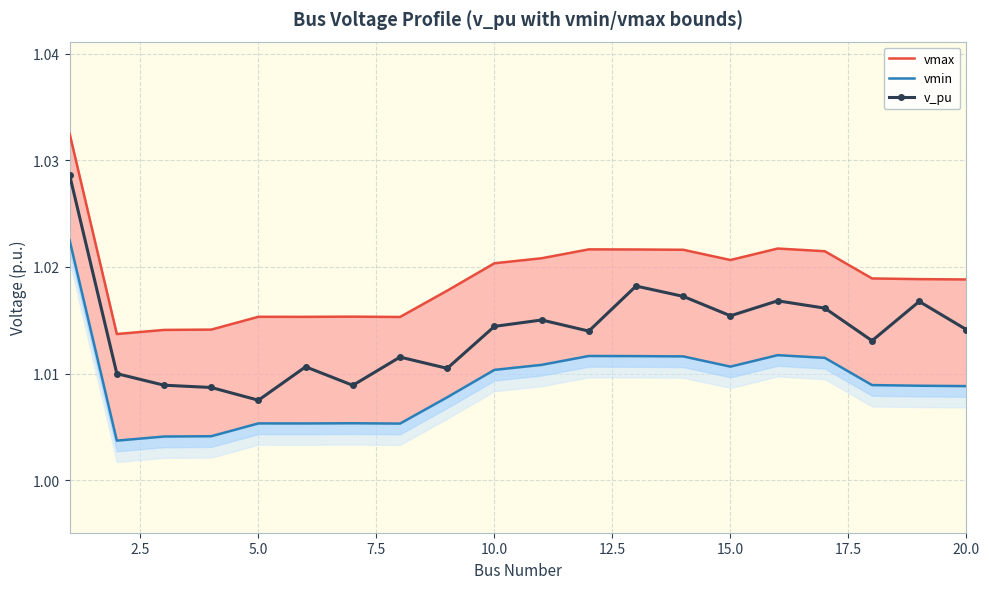

True or false: vmax has more than 0 interior local peaks.

True